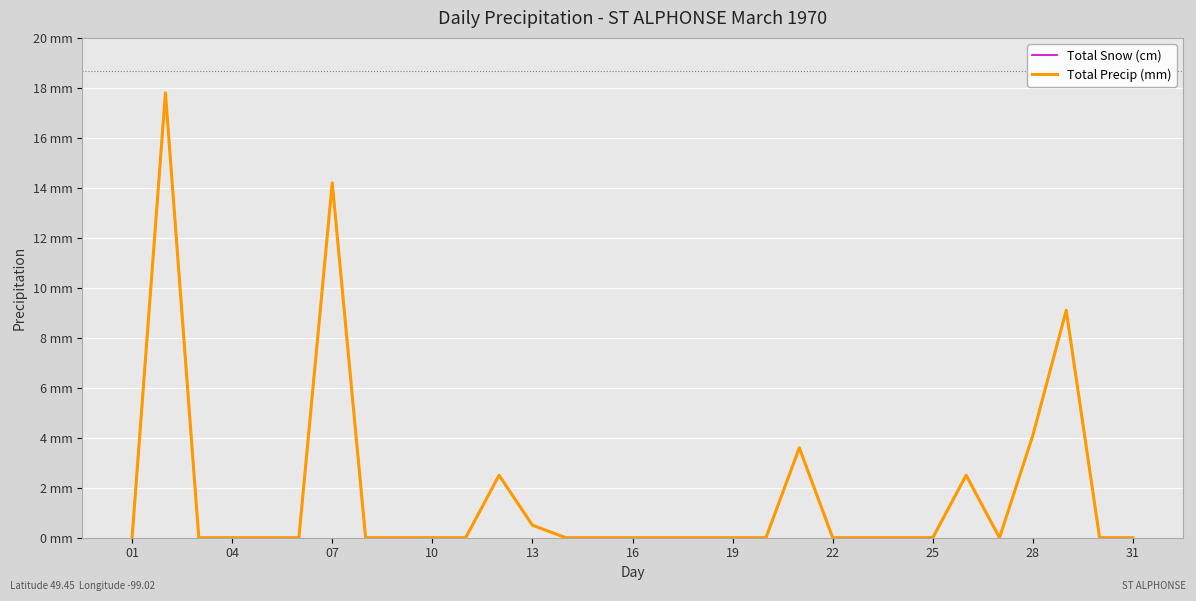

Does the chart have visible grid lines?

Yes